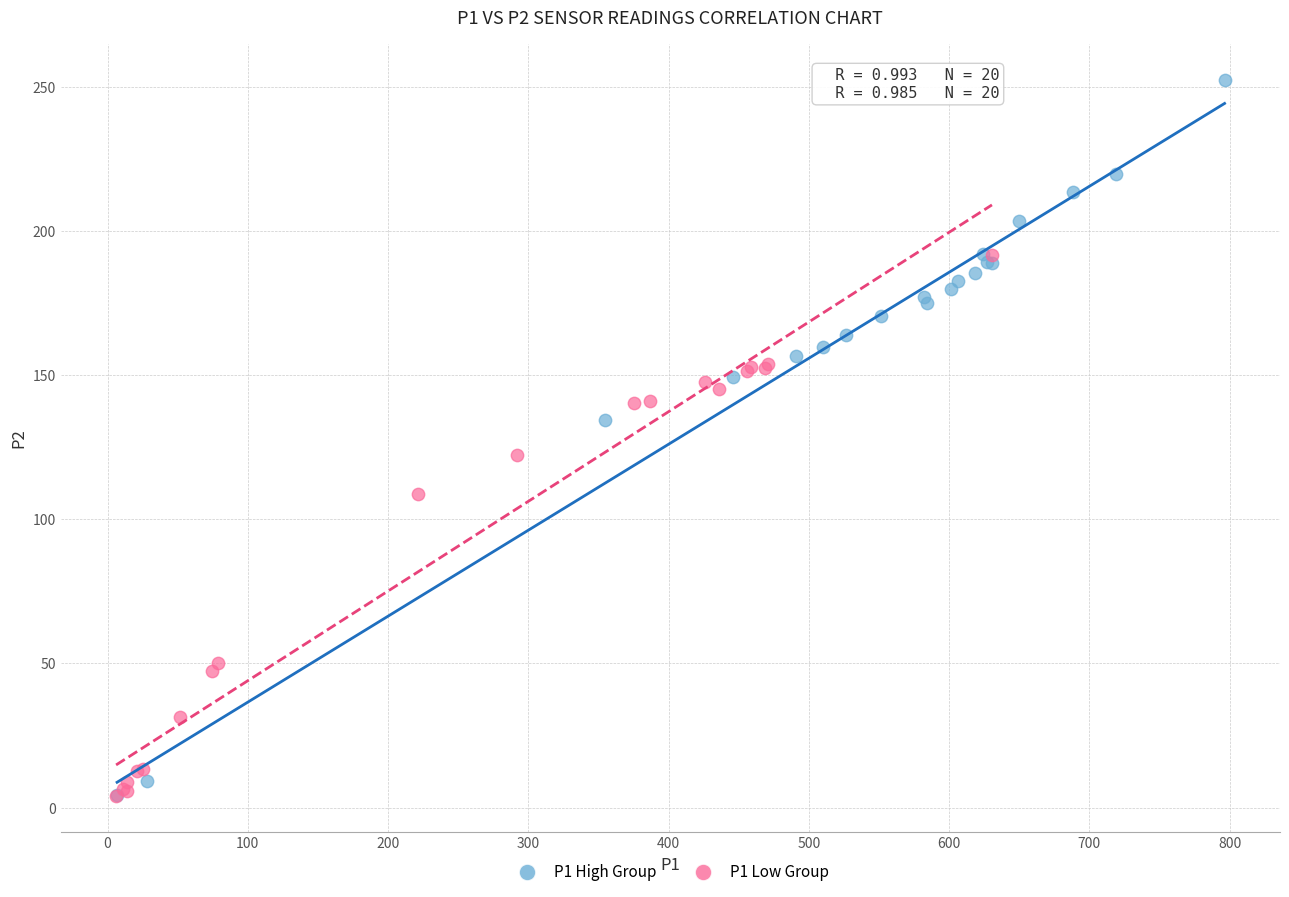

Which series has the largest Y range (max minus min)?

P1 High Group